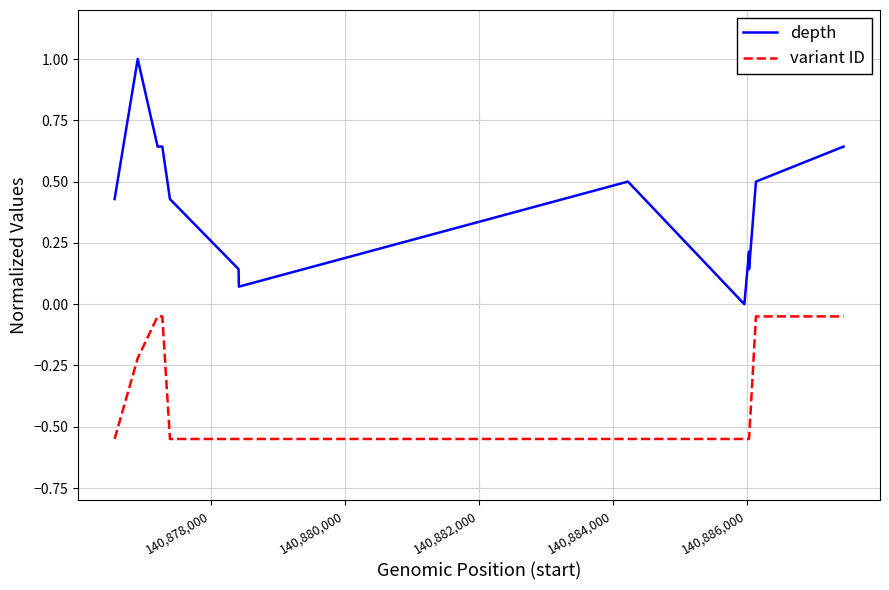

What is the greatest value displayed?

1.0